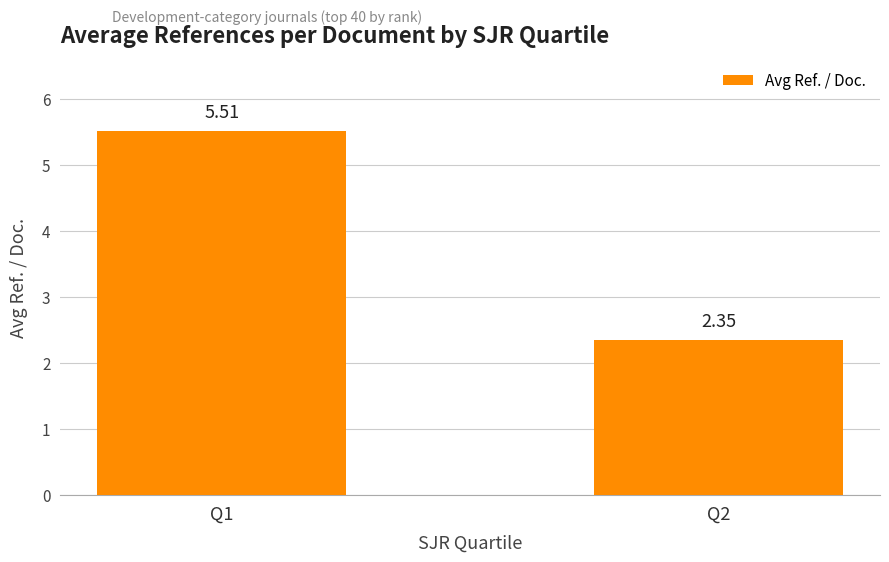

List the labels in order of value, smallest first.

Q2, Q1